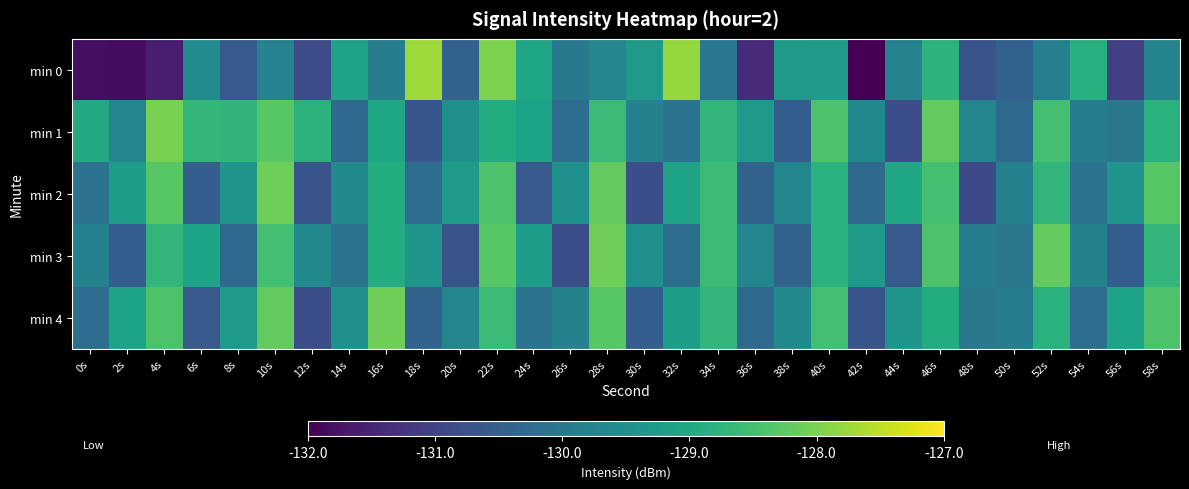

What is the total value across all series at 34s?

-644.6